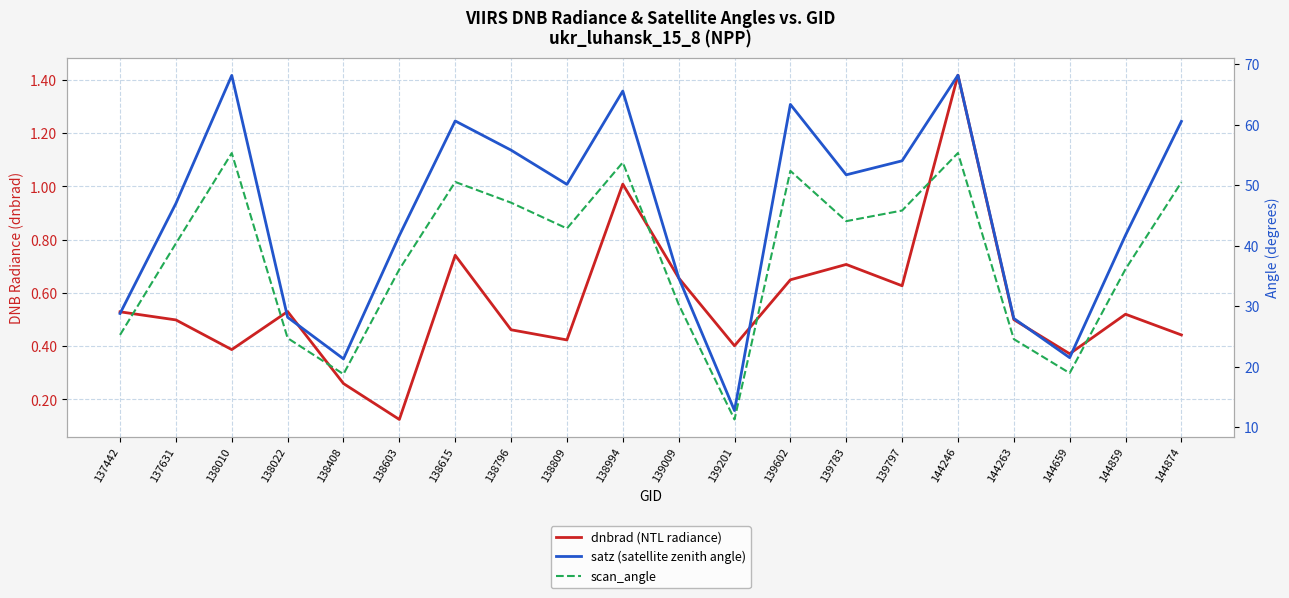

True or false: scan_angle has more than 1 points higher than both neighbors.

True